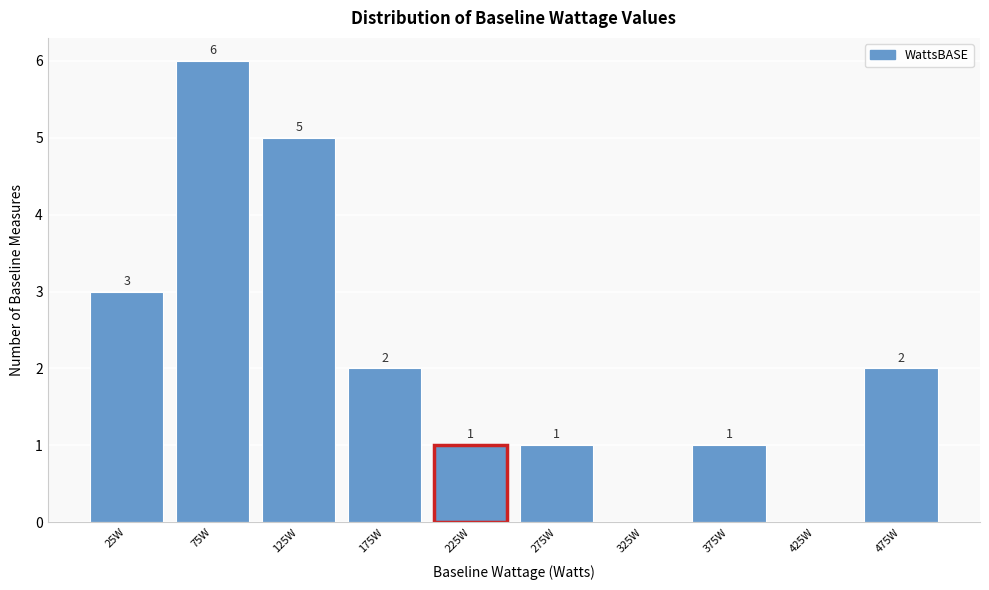

Over which range of the x-axis is the bar tallest?

50 to 100